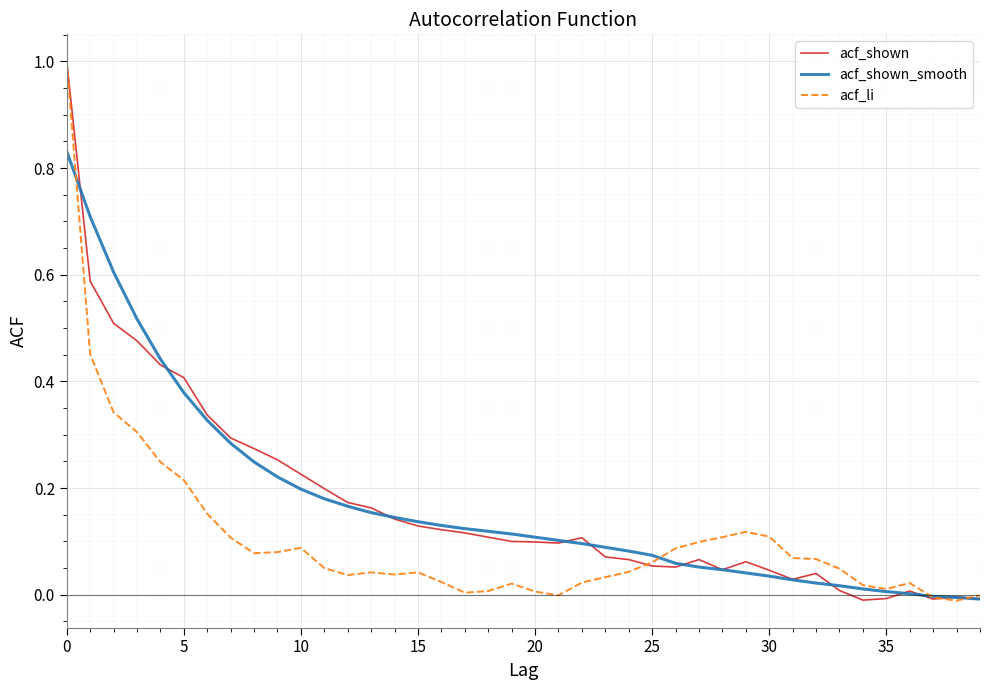

What is the greatest value displayed?

1.0